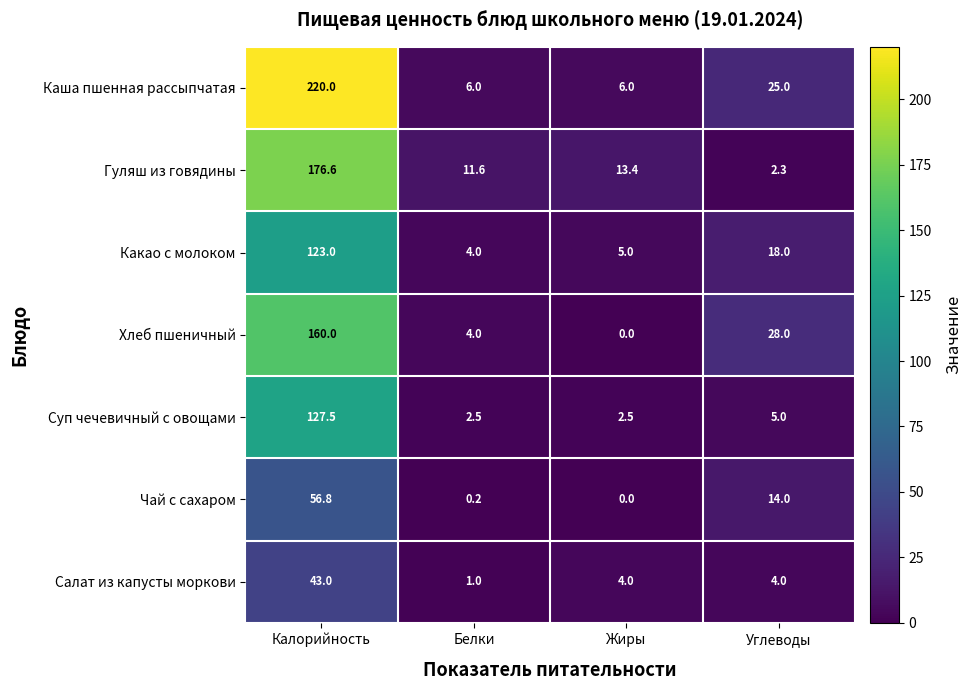

At which category is the sum across all series the highest?

Калорийность